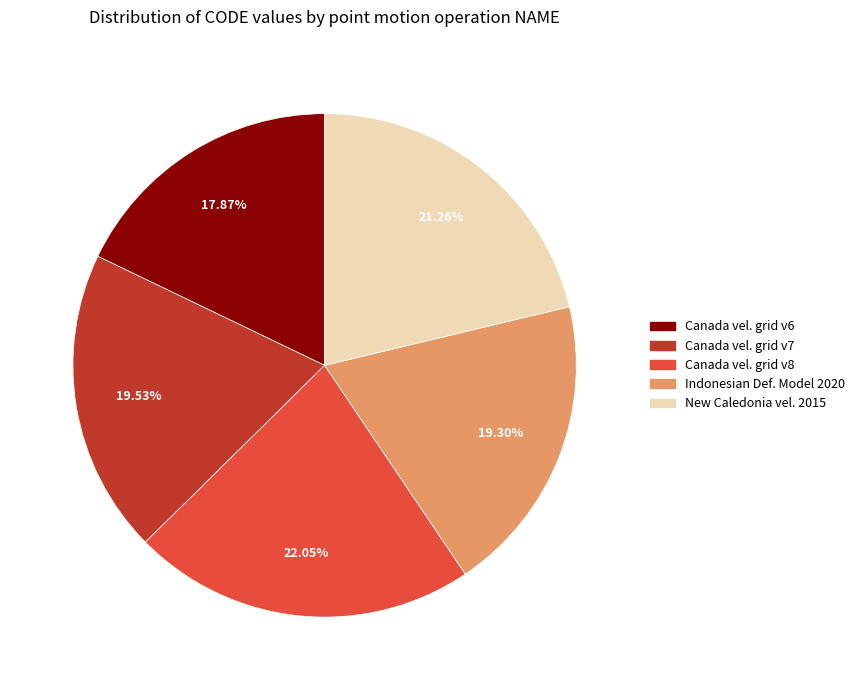

Is there any slice that represents more than half of the pie?

No